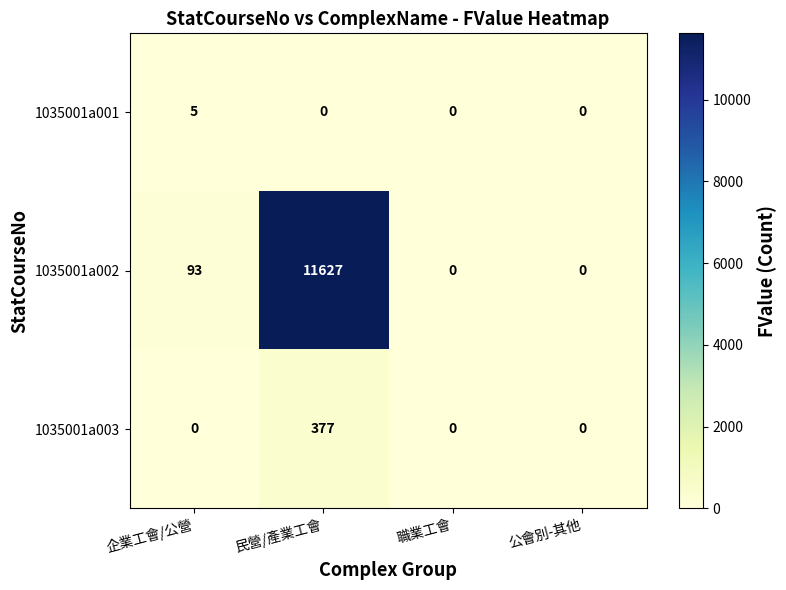

Reading left to right, extract all data points from this chart.

1035001a001: 企業工會/公營=5	民營/產業工會=0	職業工會=0	公會別-其他=0
1035001a002: 企業工會/公營=93	民營/產業工會=11627	職業工會=0	公會別-其他=0
1035001a003: 企業工會/公營=0	民營/產業工會=377	職業工會=0	公會別-其他=0